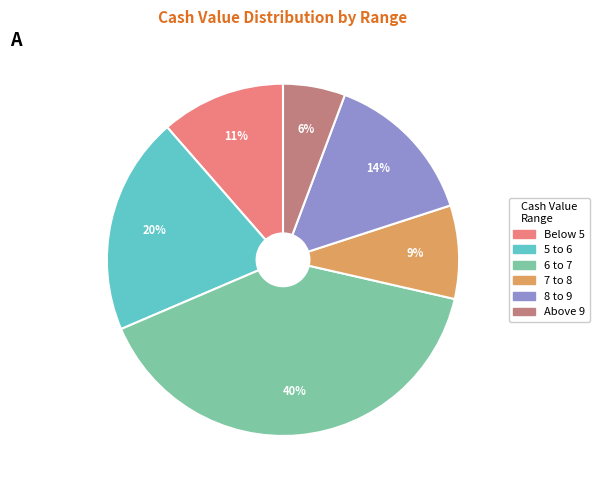

Does any single category account for the majority?

No